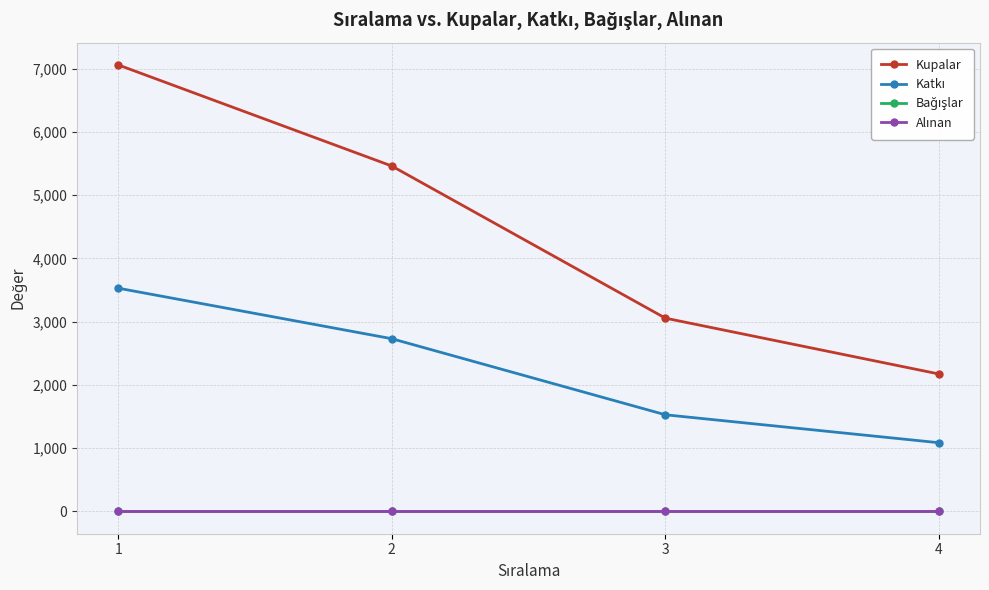

Does the chart have visible grid lines?

Yes